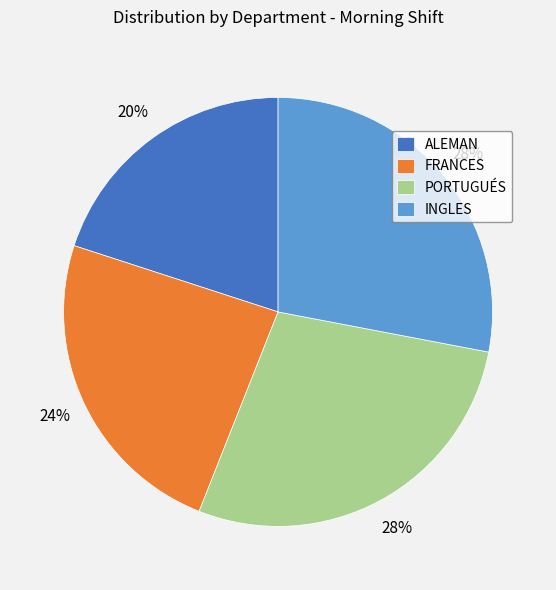

How many slices are in this pie chart?

4